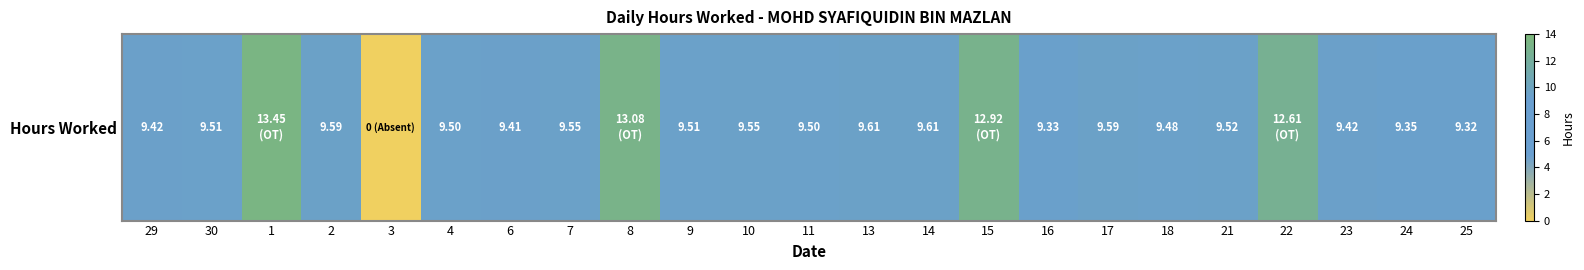

What is the average value?

9.7